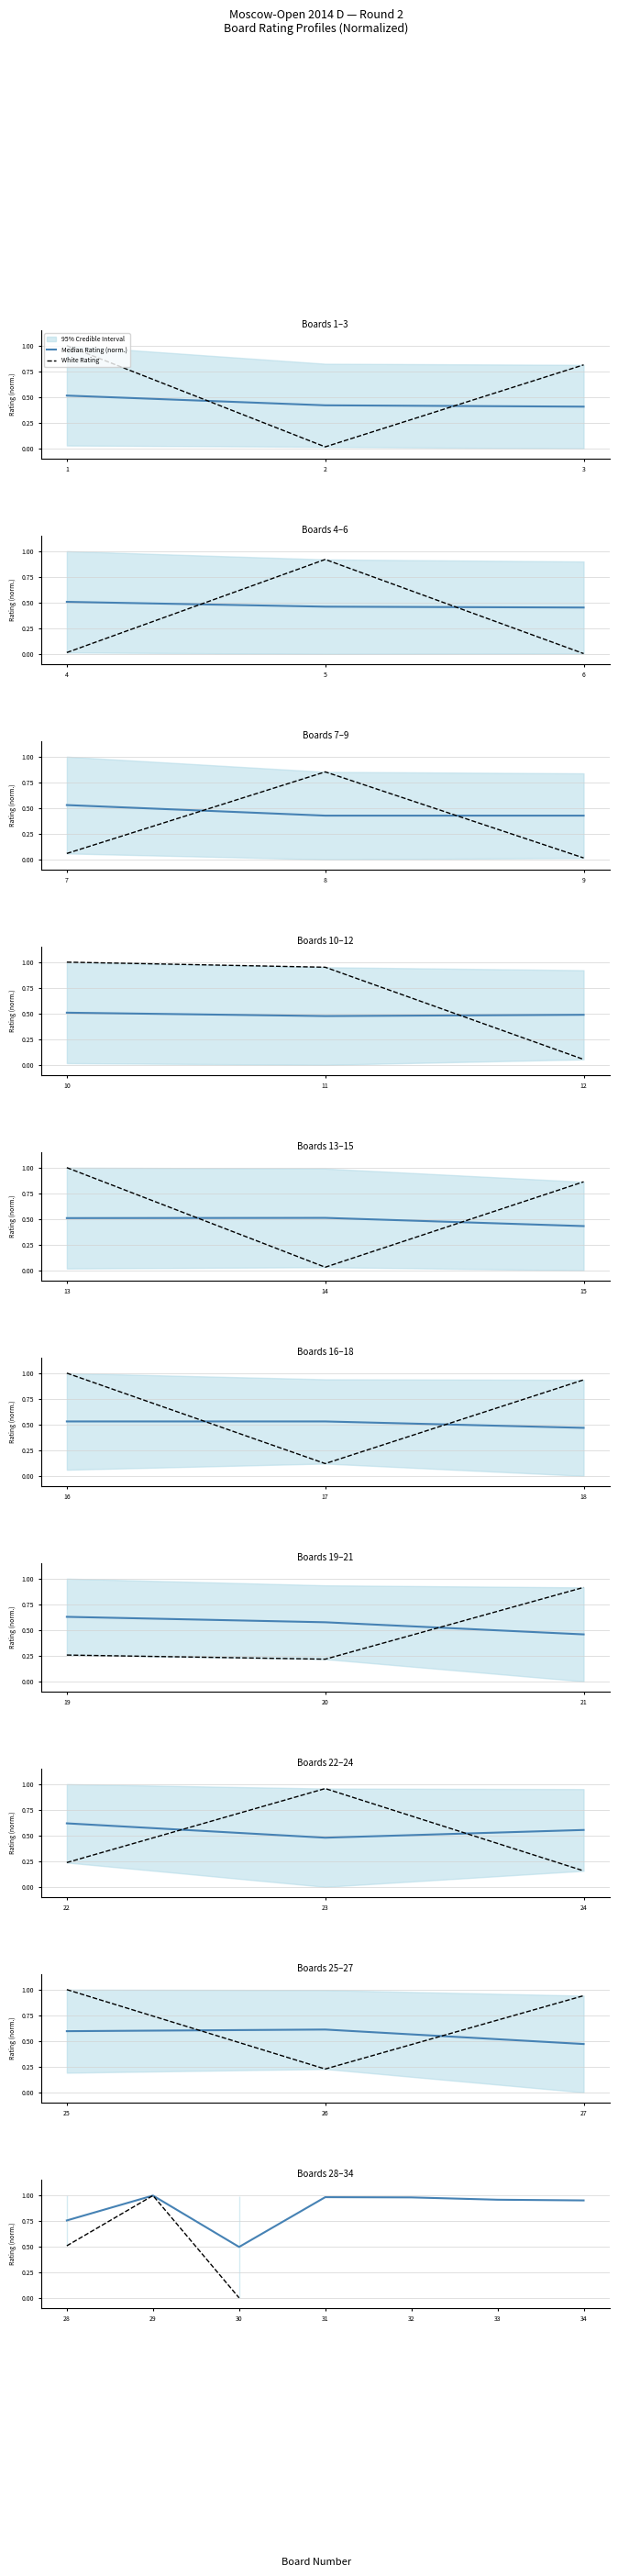

Count the number of data series in this chart.

2